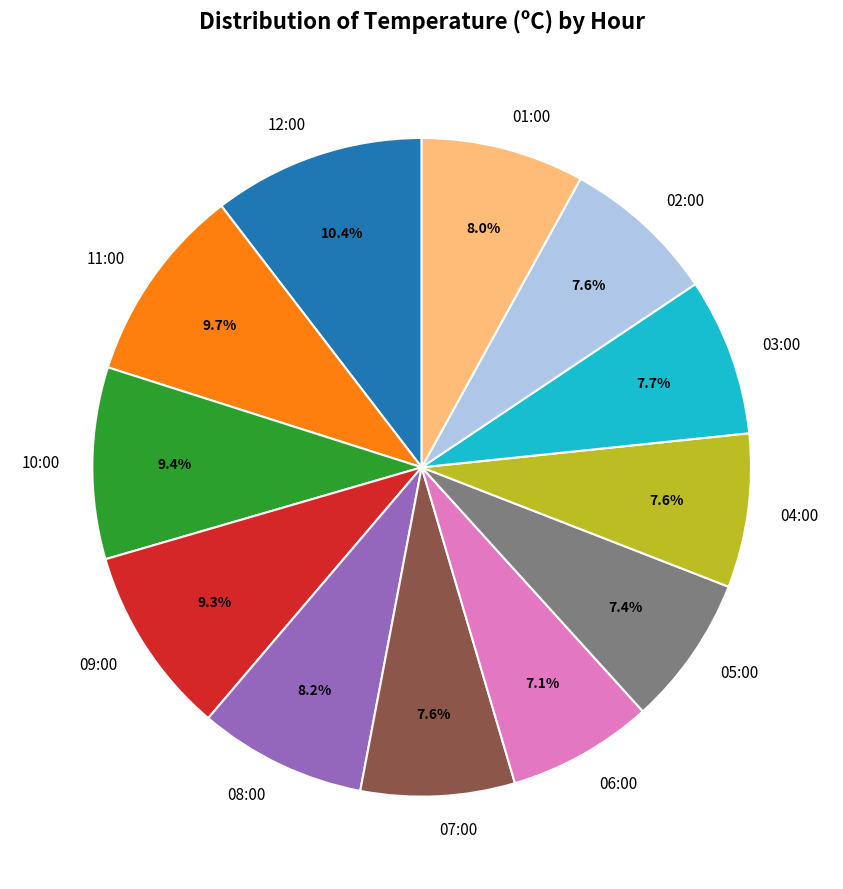

Approximately how many times larger is the value at 02:00 compared to 10:00?

0.8